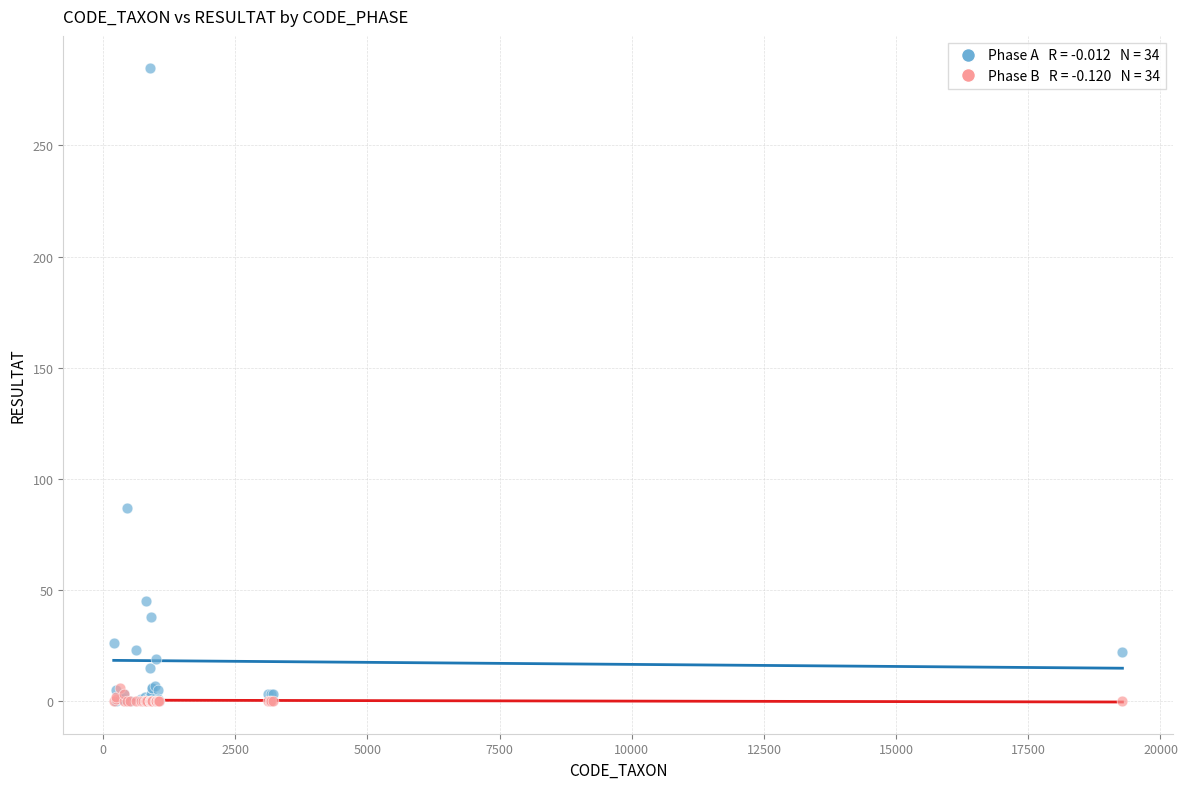

Across all series, what Y value is closest to 142?

87